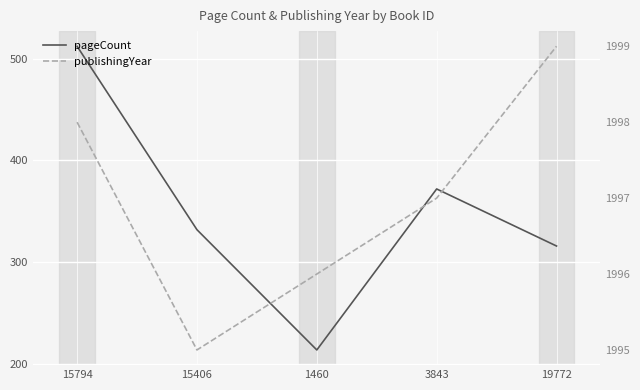

What is the difference between the maximum and minimum values in the publishingYear series?

4